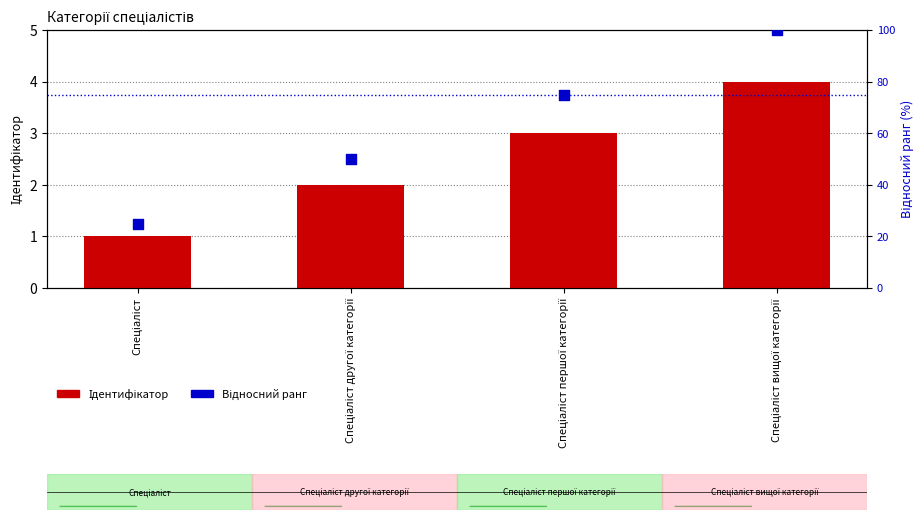

Is the value of Ідентифікатор at Спеціаліст першої категорії greater than the value of Відносний ранг at Спеціаліст вищої категорії?

No